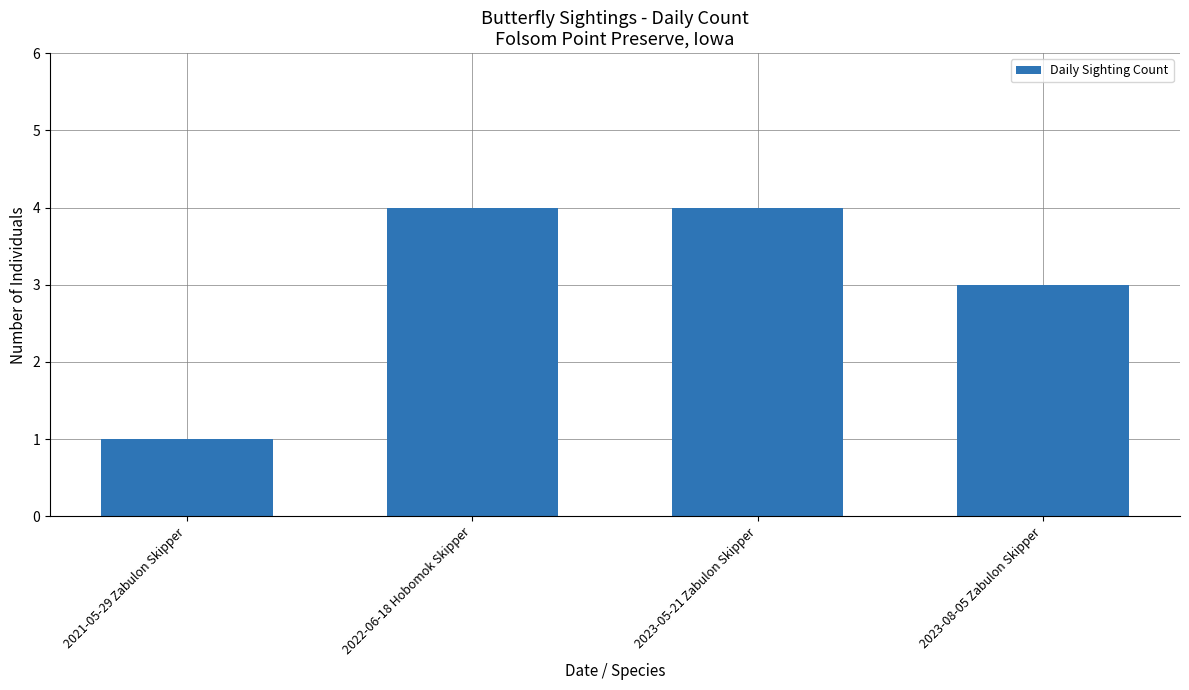

Approximately how many times larger is the value at 2021-05-29 Zabulon Skipper compared to 2023-08-05 Zabulon Skipper?

0.3